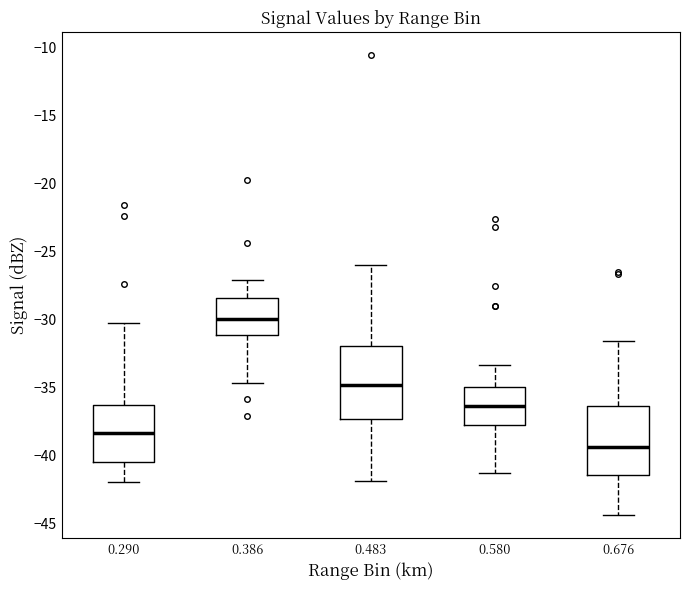

Reading left to right, read every box against the y-axis: the position of its median line, the range the box covers, and the ends of its whiskers. The values are not printed on the chart, so give them approximately, as read against the axis.

0.290: median -38.5, box -40.5 to -36.5, whiskers -42.0 to -30.5
0.386: median -30.0, box -31.0 to -28.5, whiskers -34.5 to -27.0
0.483: median -35.0, box -37.5 to -32.0, whiskers -42.0 to -26.0
0.580: median -36.5, box -38.0 to -35.0, whiskers -41.5 to -33.5
0.676: median -39.5, box -41.5 to -36.5, whiskers -44.5 to -31.5